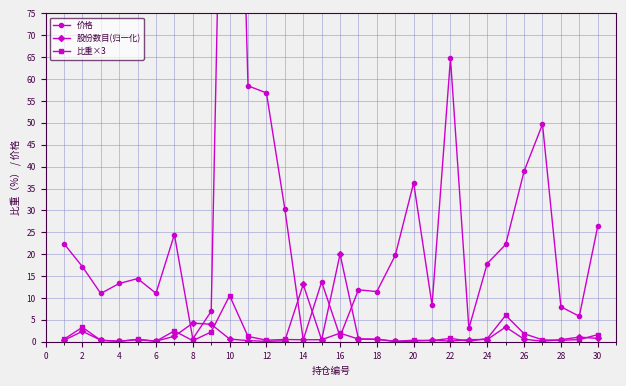

At which category does 股份数目(归一化) reach its first local peak?

2